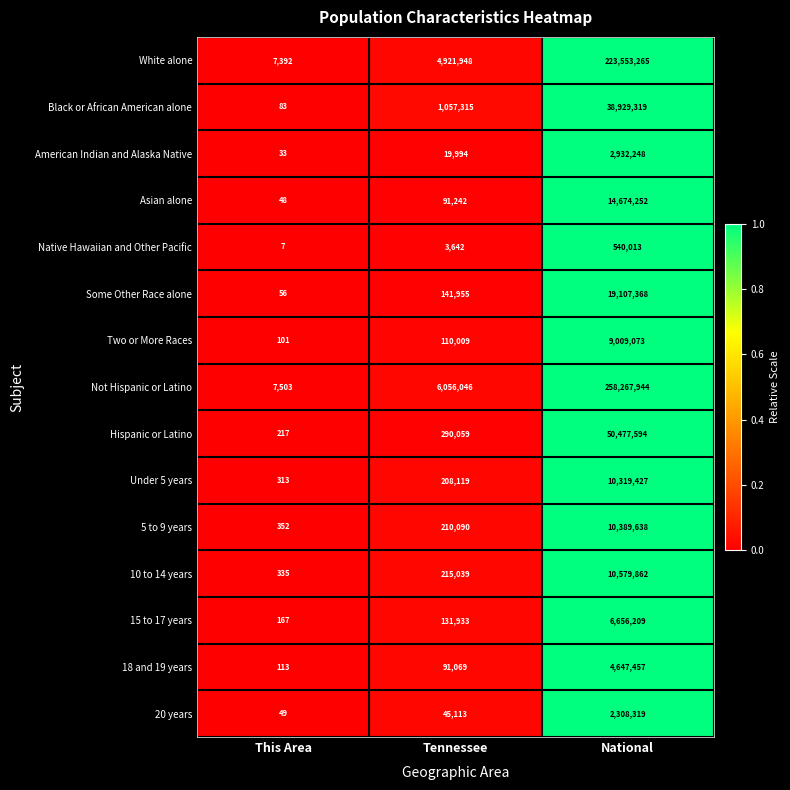

Rank the series at National from lowest to highest value.

Native Hawaiian and Other Pacific, 20 years, American Indian and Alaska Native, 18 and 19 years, 15 to 17 years, Two or More Races, Under 5 years, 5 to 9 years, 10 to 14 years, Asian alone, Some Other Race alone, Black or African American alone, Hispanic or Latino, White alone, Not Hispanic or Latino